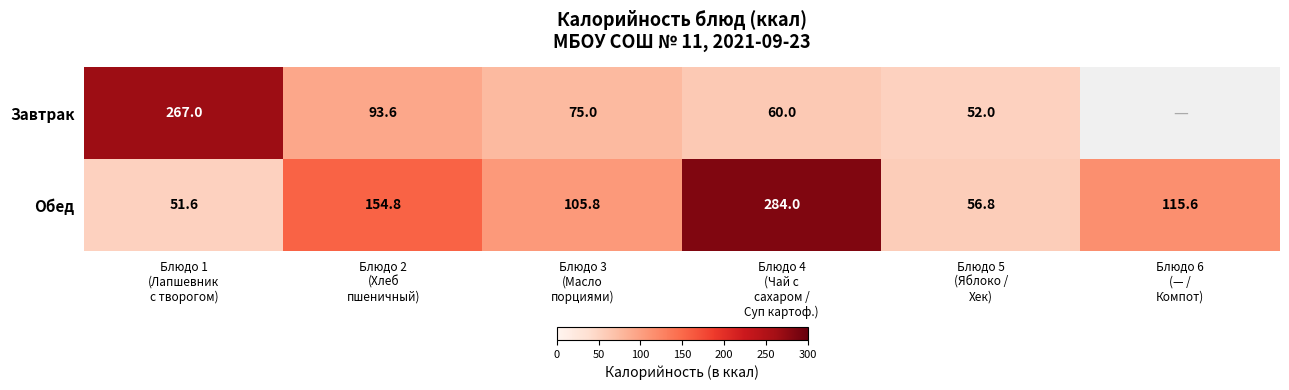

What is the sum of all Обед values?

768.6